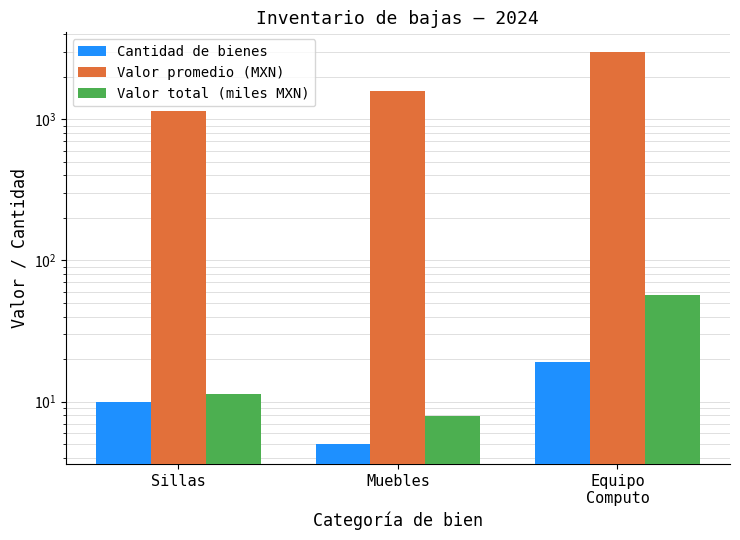

At how many categories does at least one series exceed 1355?

2